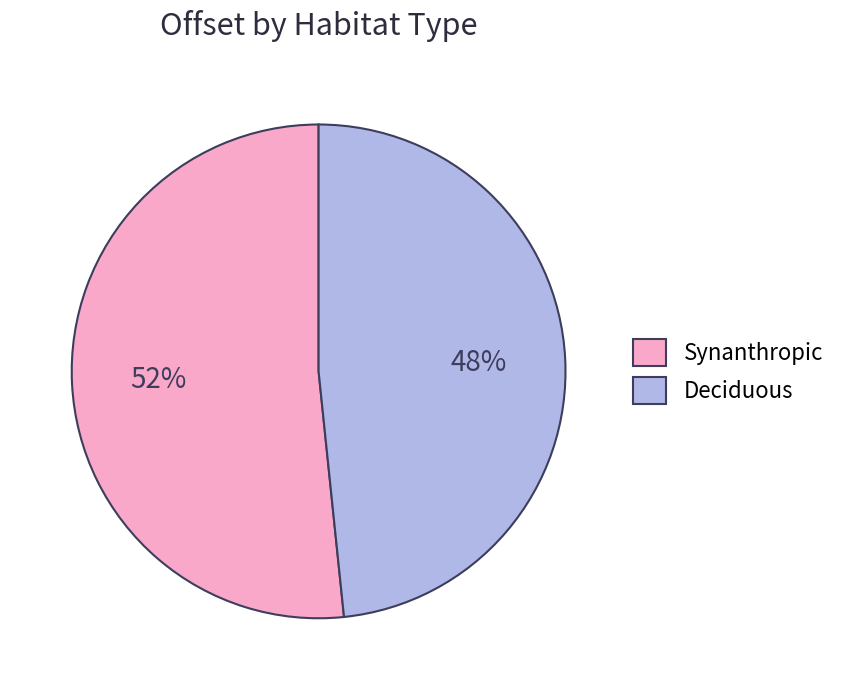

The Deciduous slice represents 42% of the pie. True or false?

False